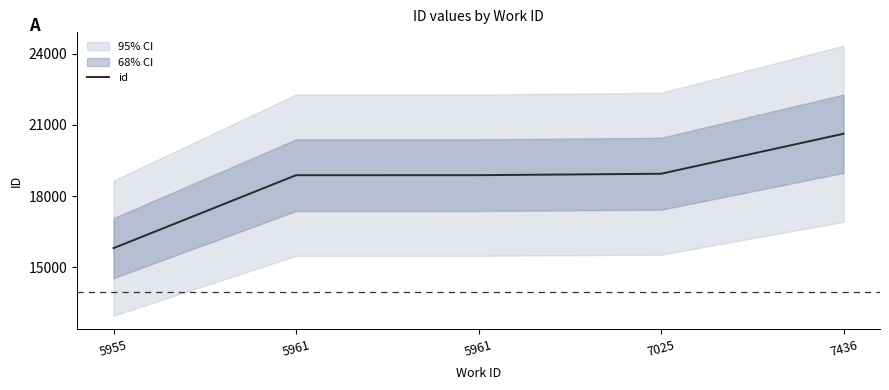

What is the greatest value displayed?

20627